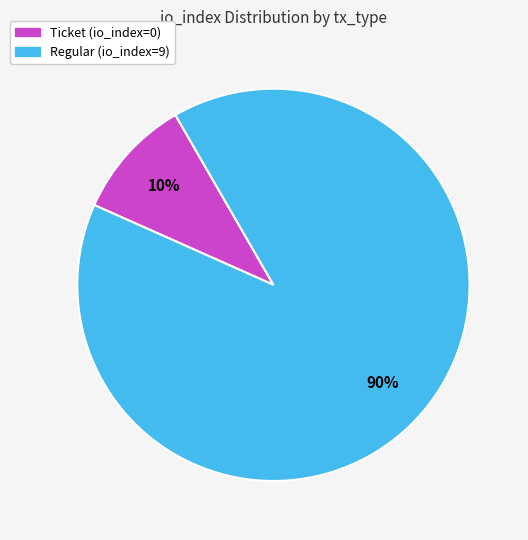

Is there any slice that represents more than half of the pie?

Yes